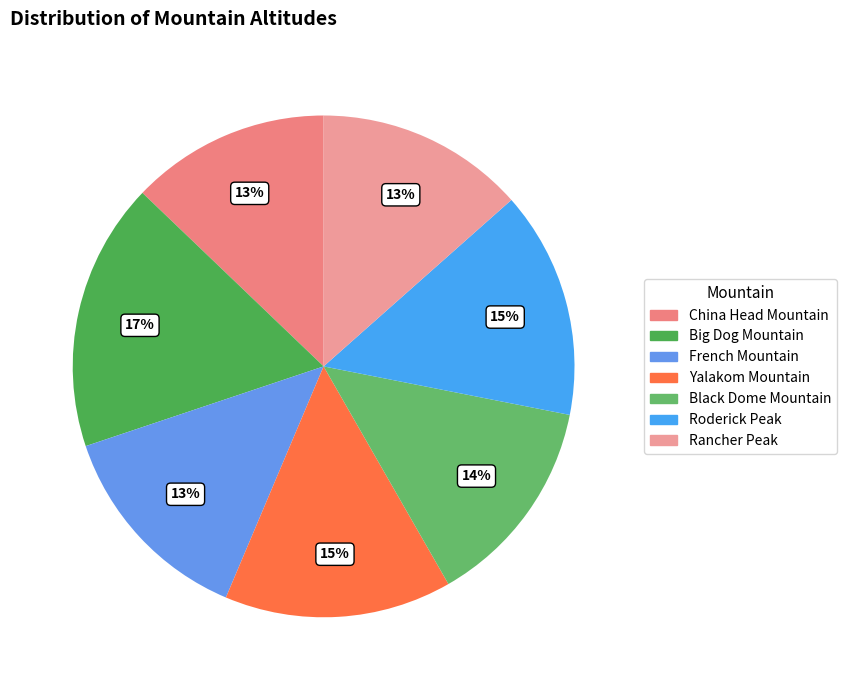

What is the largest slice in the pie chart?

Big Dog Mountain